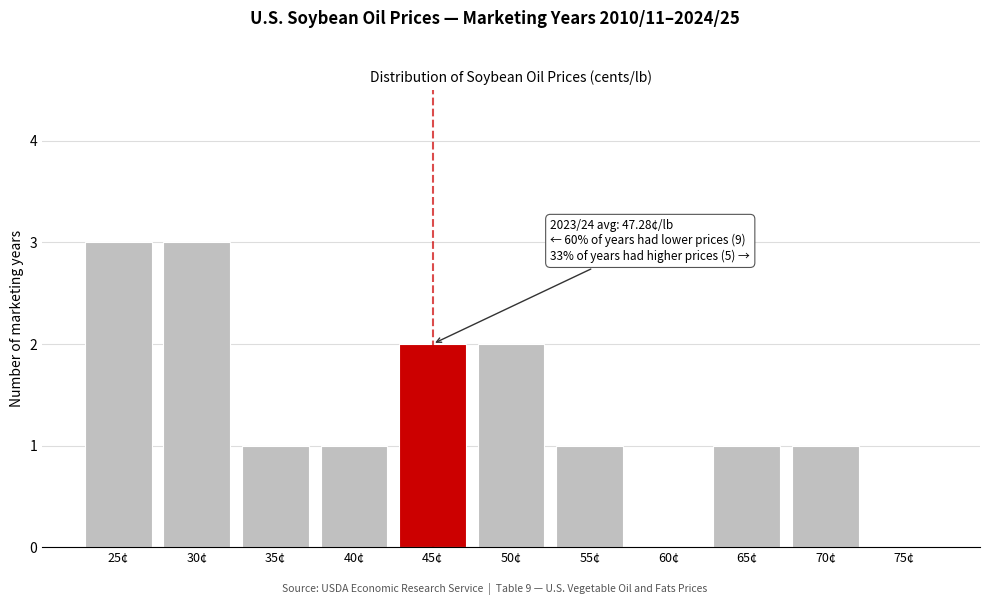

Reading left to right, what are all the values shown in this chart?

25¢=3	30¢=3	35¢=1	40¢=1	45¢=2	50¢=2	55¢=1	60¢=0	65¢=1	70¢=1	75¢=0